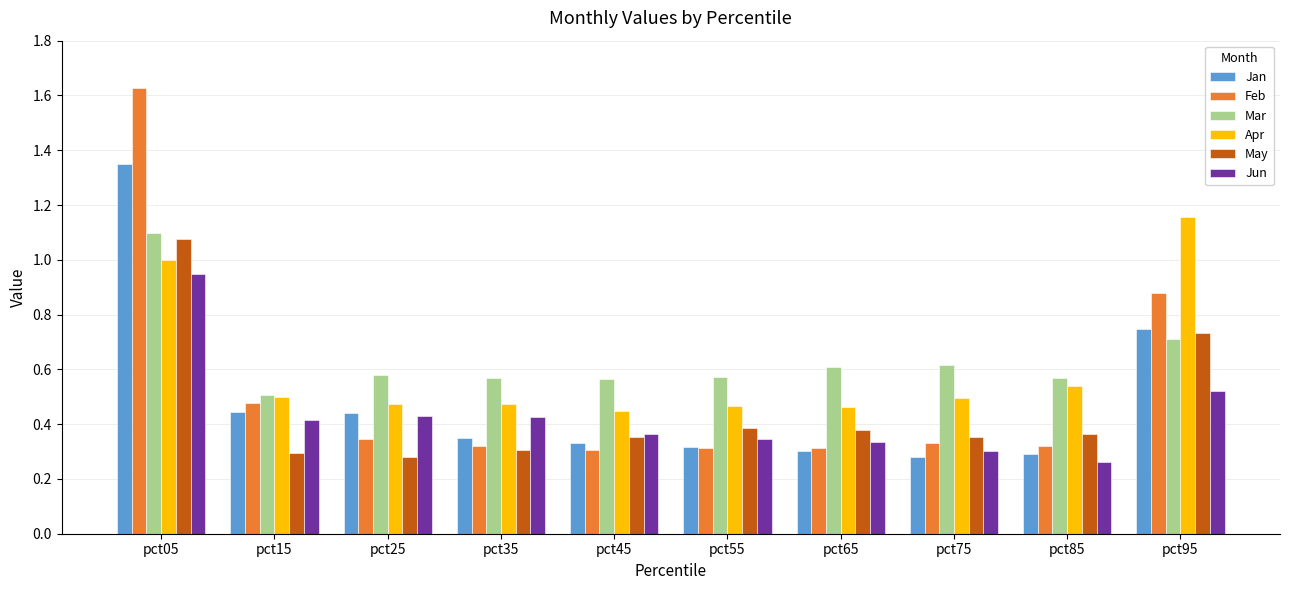

Where is Jun nearest to the value 0?

pct85